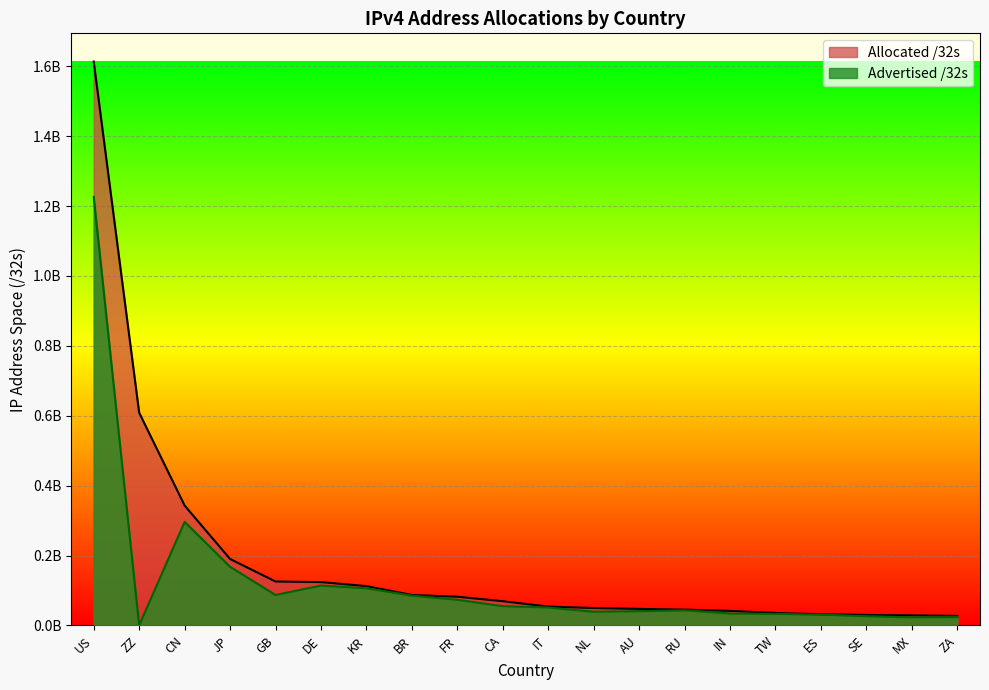

What position from the left is GB?

5